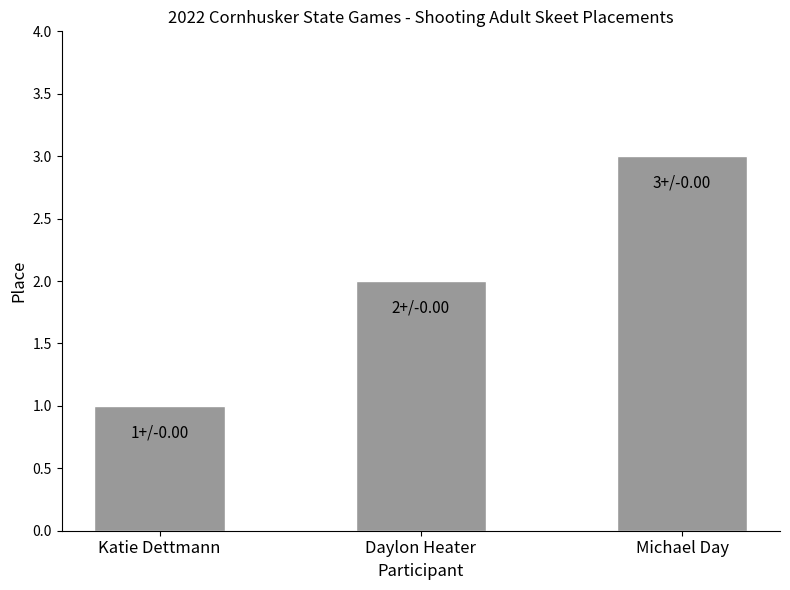

True or false: the data shows 1 at Michael Day.

False